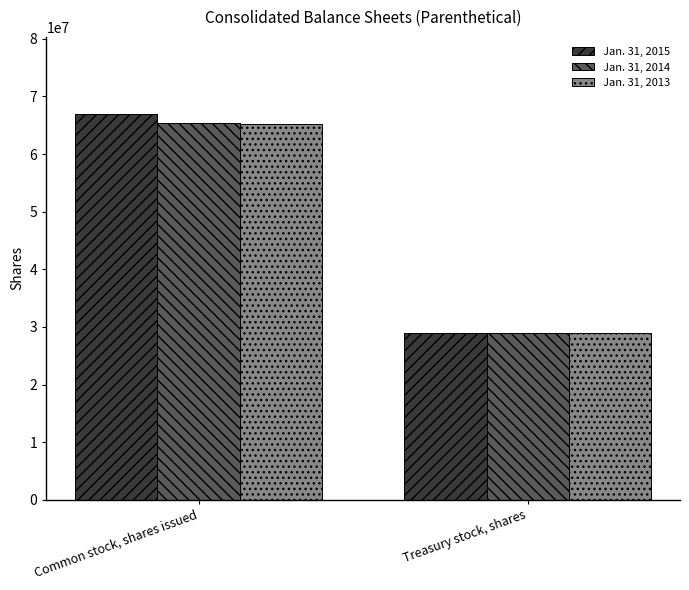

What is the difference between the Jan. 31, 2013 values at Treasury stock, shares and Common stock, shares issued?

36326000